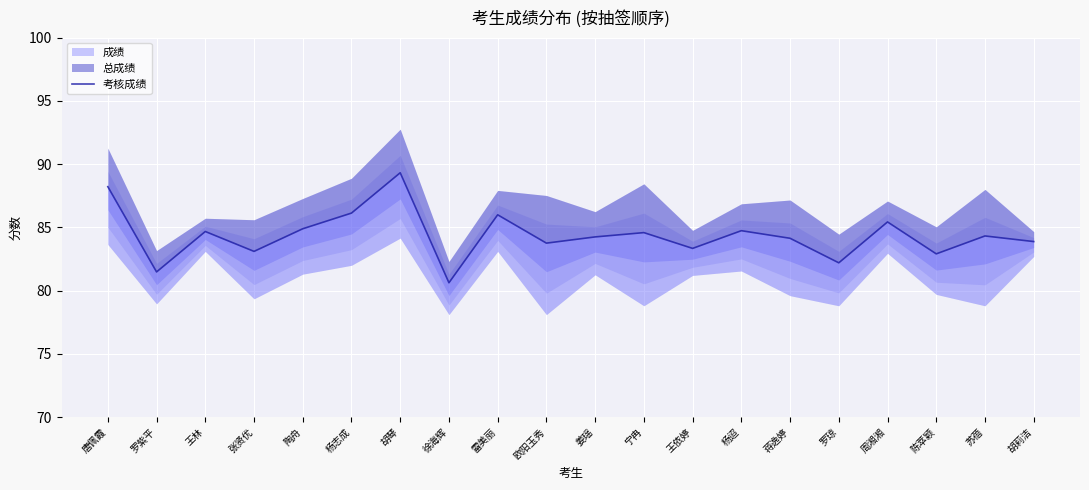

What is the ratio of the value at 欧阳玉秀 to the value at 张贤优?

1.0